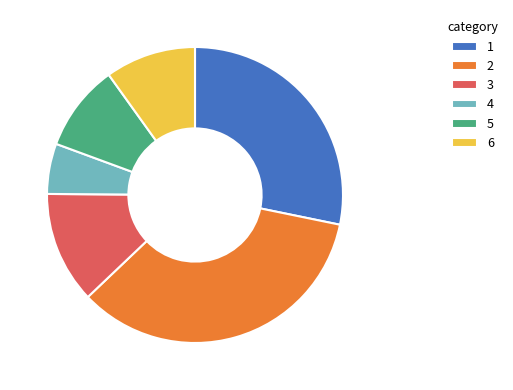

Does 3 account for over 50% of the chart?

No